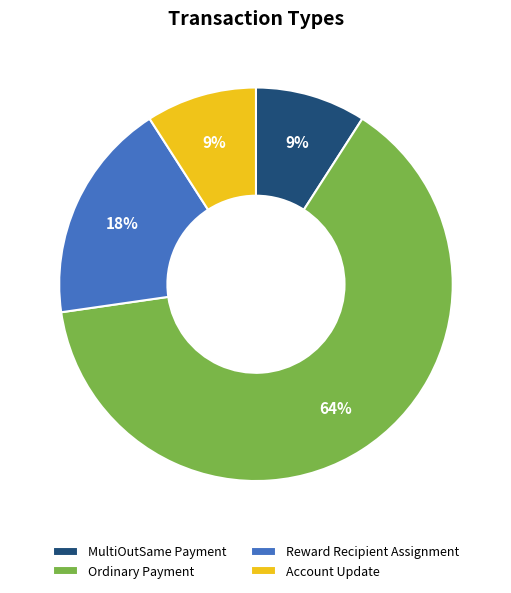

To the nearest percent, what percentage of the pie is Reward Recipient Assignment?

18%